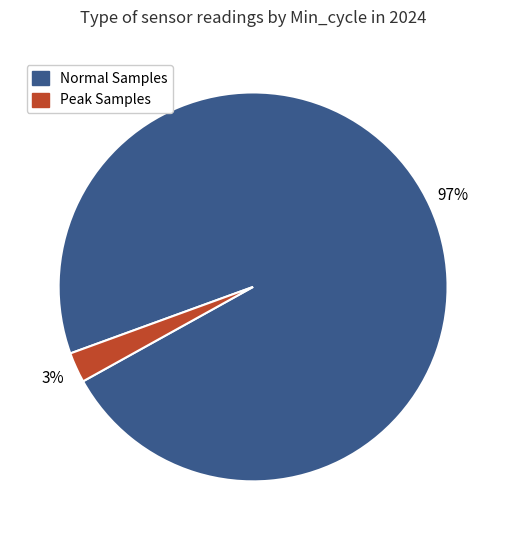

How many slices are in this pie chart?

2